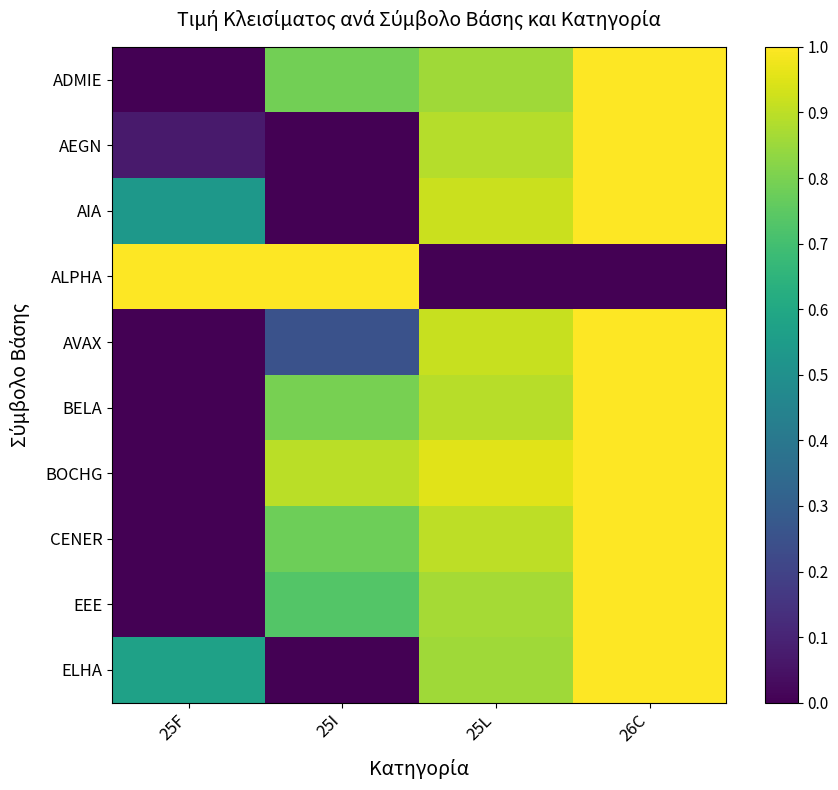

Reading right to left, transcribe all the data shown in this chart.

ADMIE: 26C=1.0	25L=0.9	25I=0.8	25F=0.0
AEGN: 26C=1.0	25L=0.9	25I=0.0	25F=0.1
AIA: 26C=1.0	25L=0.9	25I=0.0	25F=0.5
ALPHA: 26C=0.0	25L=0.0	25I=1.0	25F=1.0
AVAX: 26C=1.0	25L=0.9	25I=0.3	25F=0.0
BELA: 26C=1.0	25L=0.9	25I=0.8	25F=0.0
BOCHG: 26C=1.0	25L=1.0	25I=0.9	25F=0.0
CENER: 26C=1.0	25L=0.9	25I=0.8	25F=0.0
EEE: 26C=1.0	25L=0.9	25I=0.7	25F=0.0
ELHA: 26C=1.0	25L=0.9	25I=0.0	25F=0.6